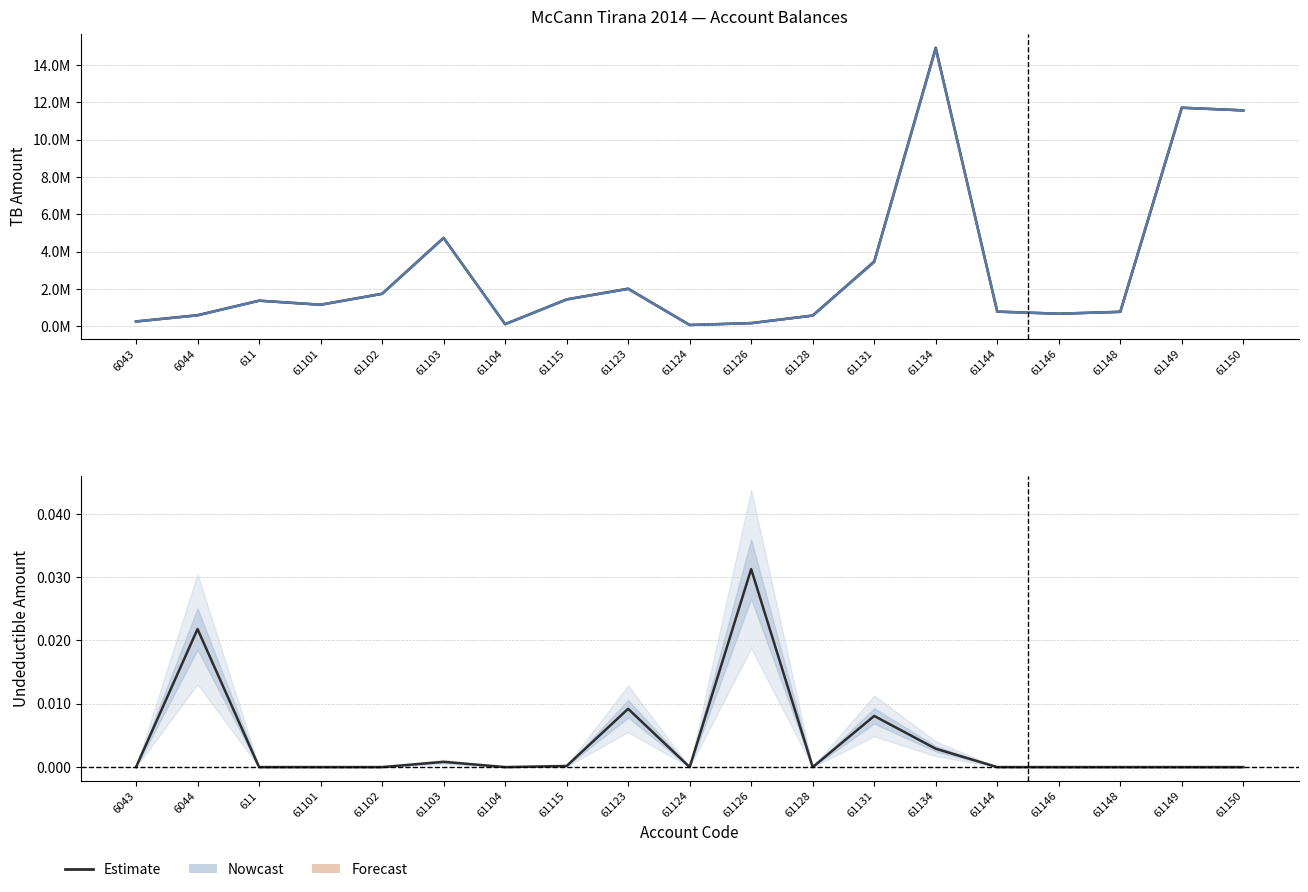

What is the total value across all series at 6043?

500454.2